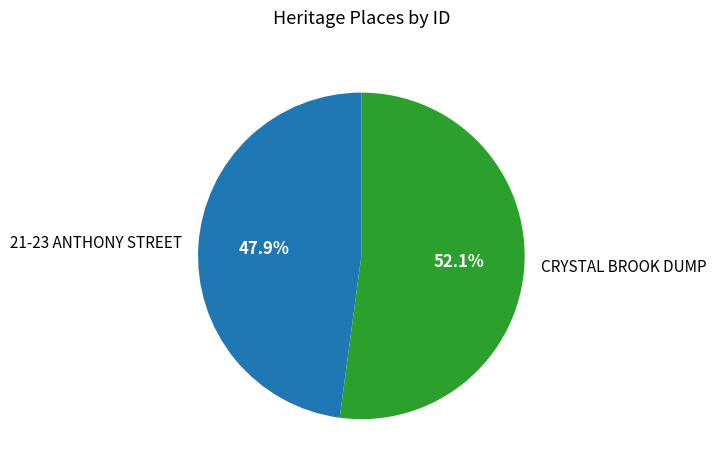

To the nearest percent, what portion does CRYSTAL BROOK DUMP represent?

52%